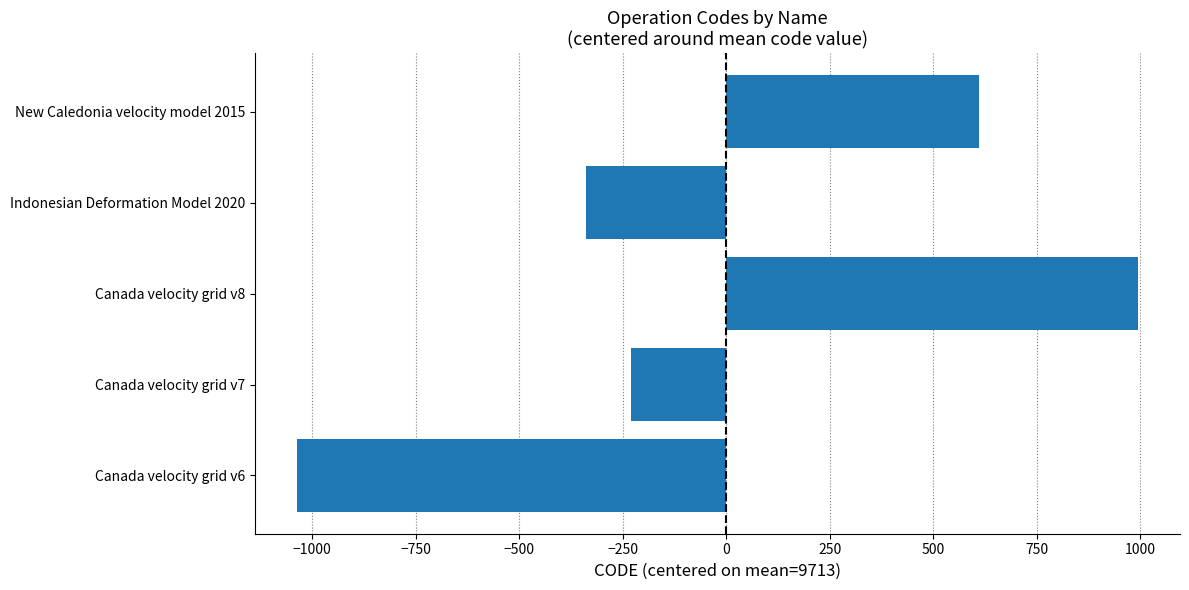

What value does the data have at Canada velocity grid v6?

-1036.8